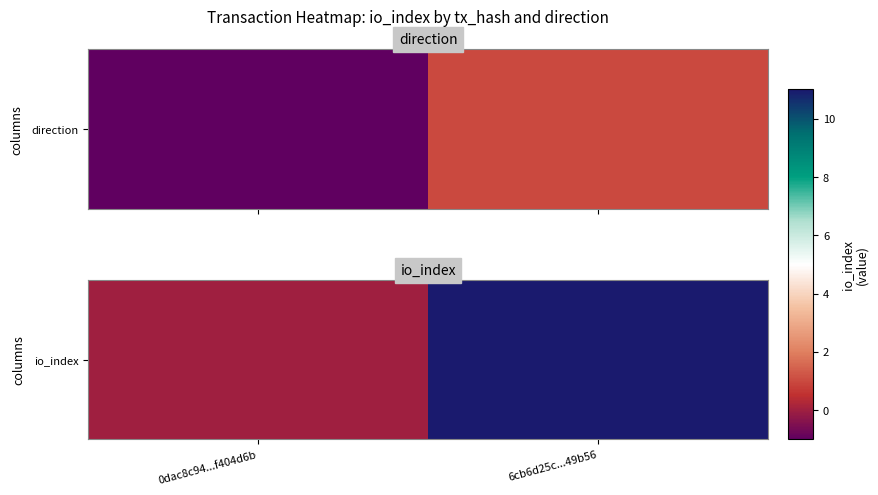

Between 6cb6d25c...49b56 and 0dac8c94...f404d6b, which is larger?

6cb6d25c...49b56